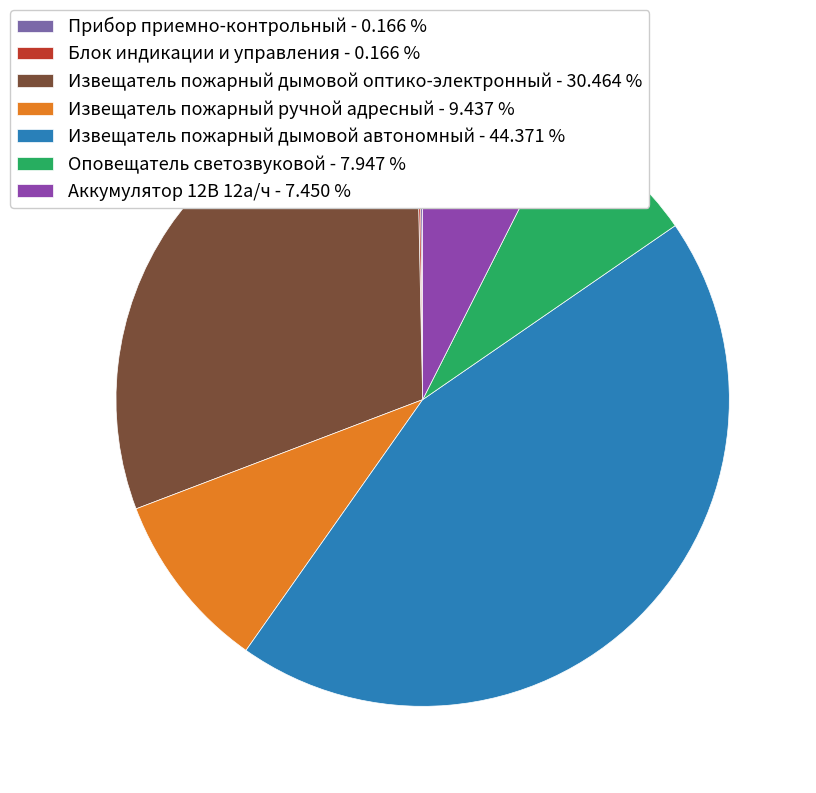

Which has a higher value, Аккумулятор 12В 12а/ч - 7.450 % or Извещатель пожарный ручной адресный - 9.437 %?

Извещатель пожарный ручной адресный - 9.437 %